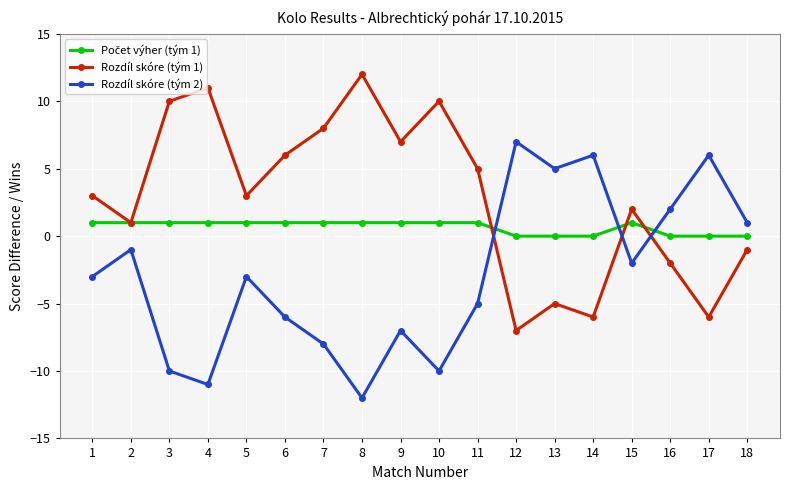

The Rozdíl skóre (tým 1) series shows -7 at 13. True or false?

False